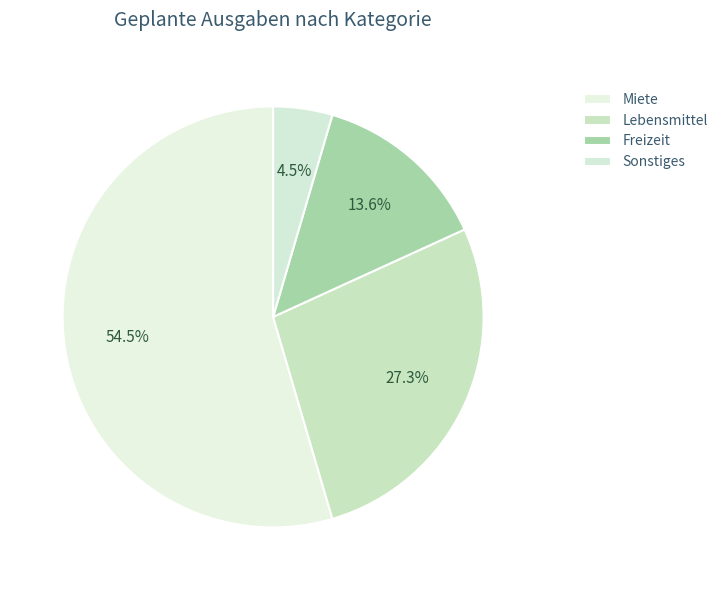

Count the number of slices in the pie.

4